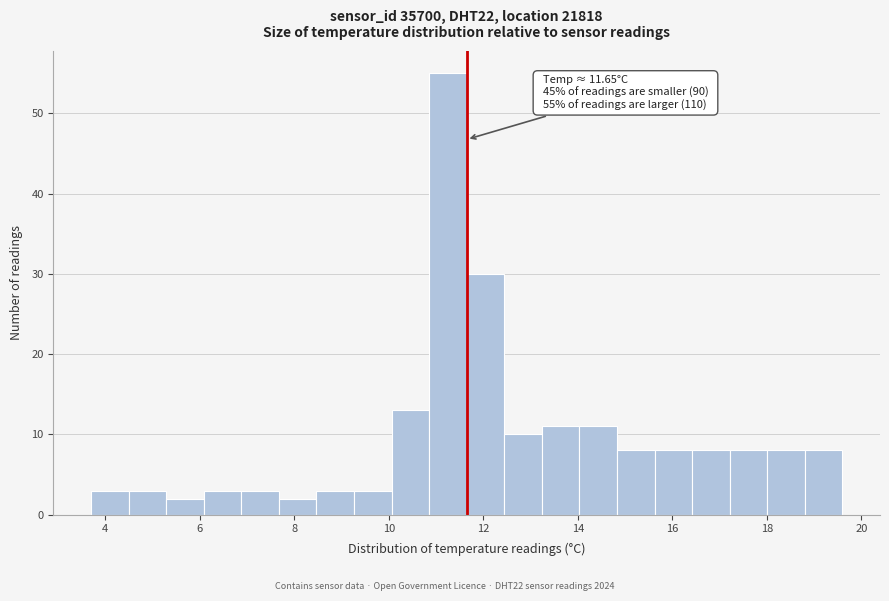

Around what value on the x-axis is the tallest bar? Give the approximate position of its centre, as read against the axis.

11.2